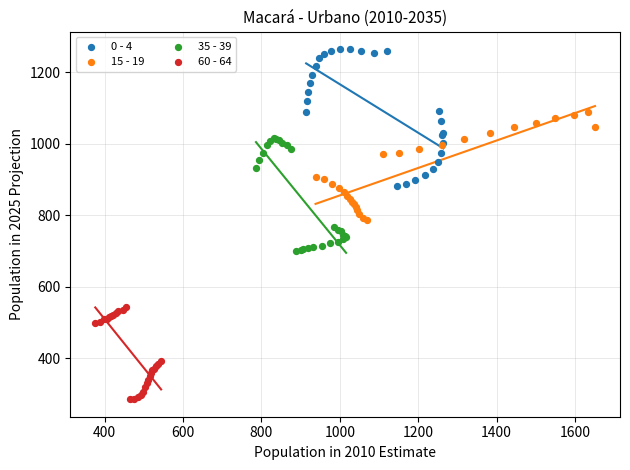

What are all the series names shown in the legend?

0 - 4, 15 - 19, 35 - 39, 60 - 64